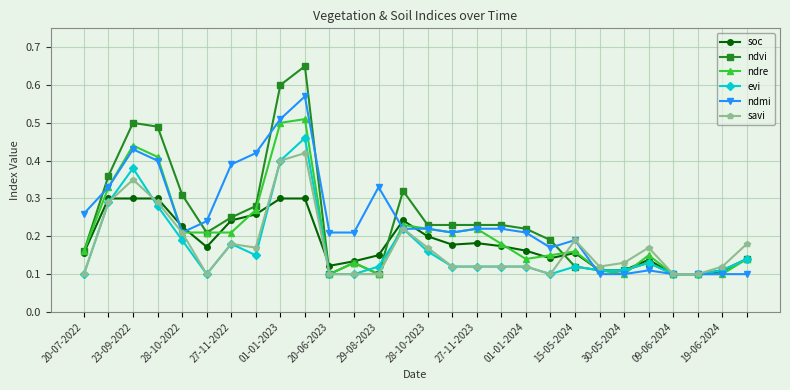

Rank the series by their maximum value, from lowest to highest.

soc, savi, evi, ndre, ndmi, ndvi